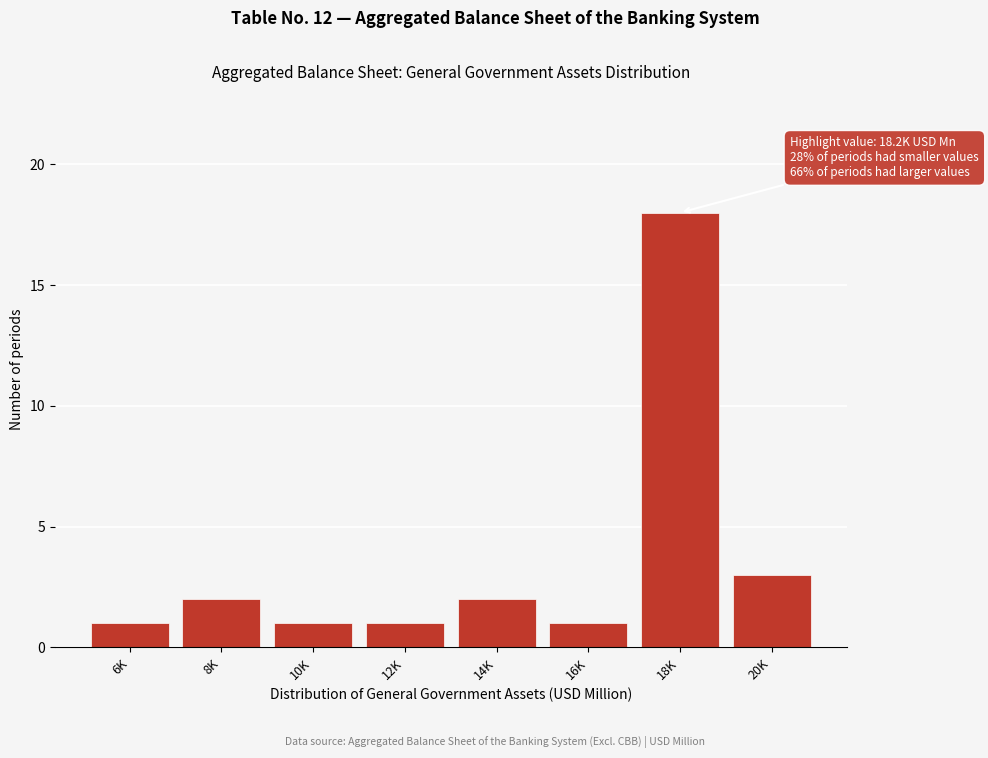

Reading right to left, what are all the values shown in this chart?

3	18	1	2	1	1	2	1